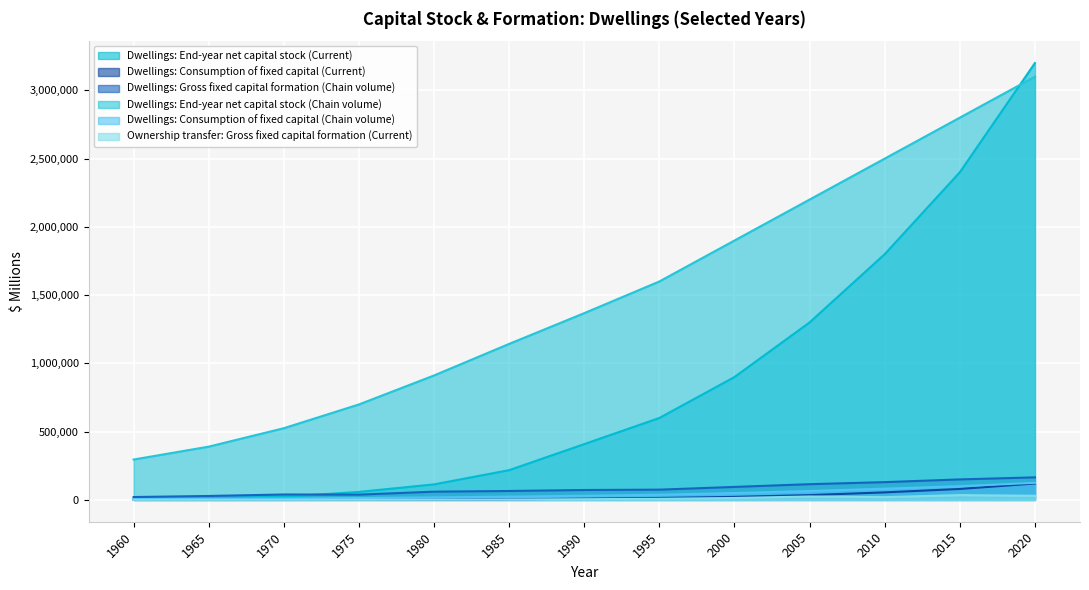

True or false: Ownership transfer: Gross fixed capital formation (Current) and Dwellings: Consumption of fixed capital (Current) intersect in this chart.

False